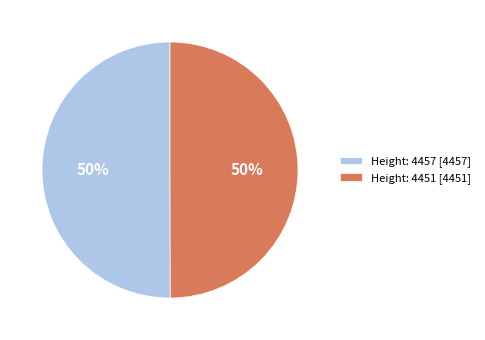

Combined, do Height: 4457 [4457] and Height: 4451 [4451] account for over 50%?

Yes